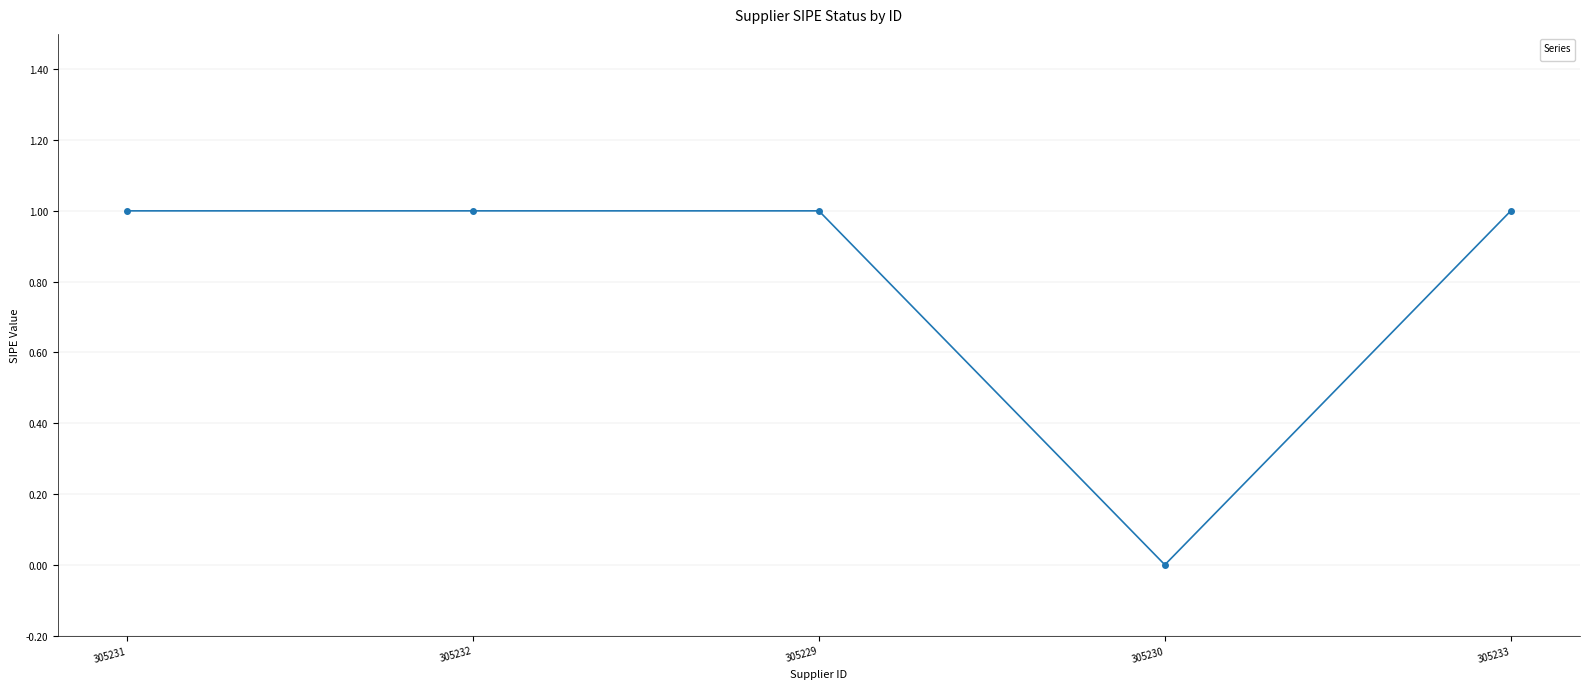

What value does the data have at 305229?

1